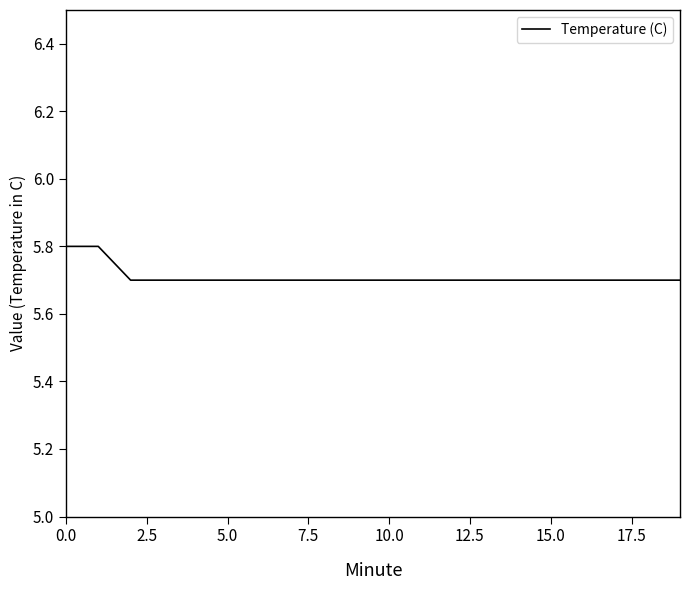

How many lines are shown in the chart?

1